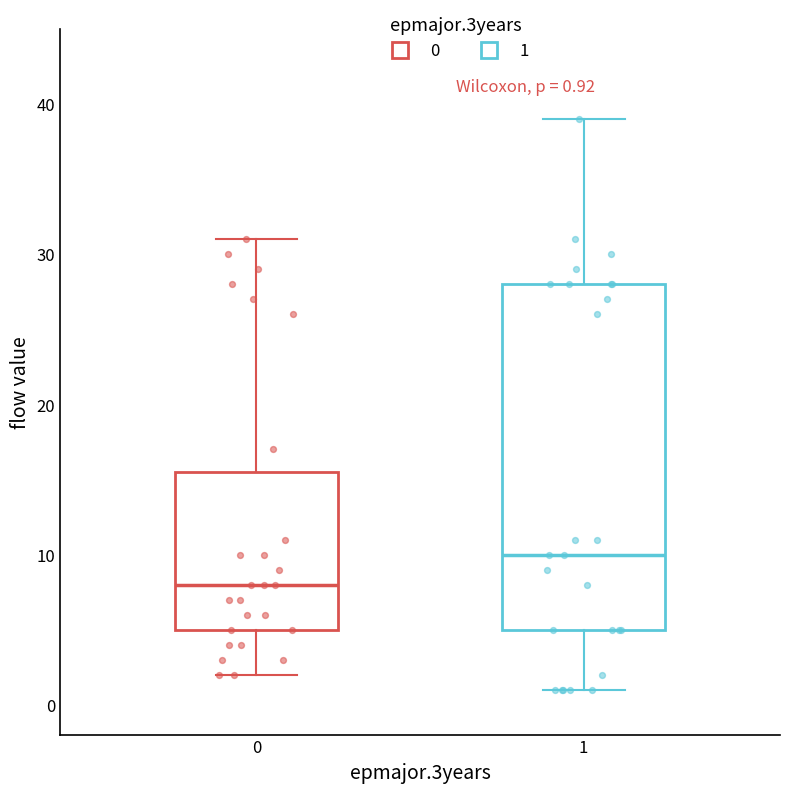

Comparing the boxes themselves (not the whiskers), which one is the tallest?

1